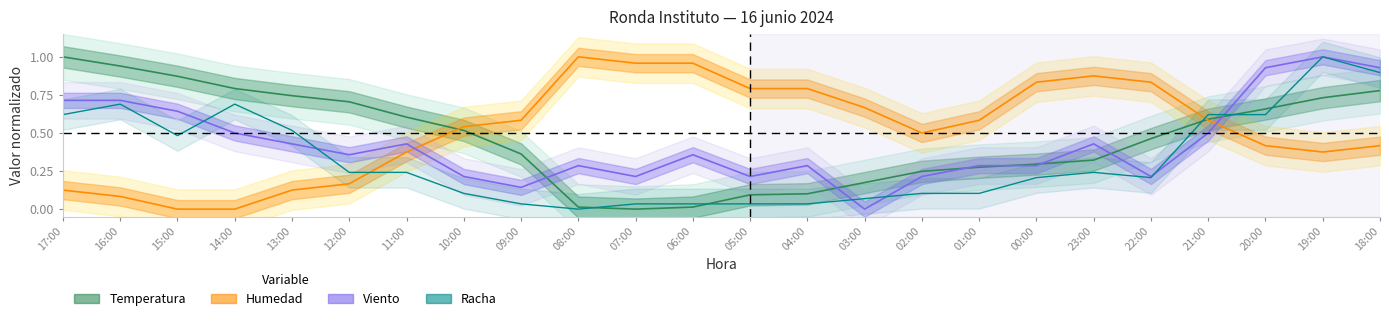

At which category does Viento reach its first local valley?

12:00